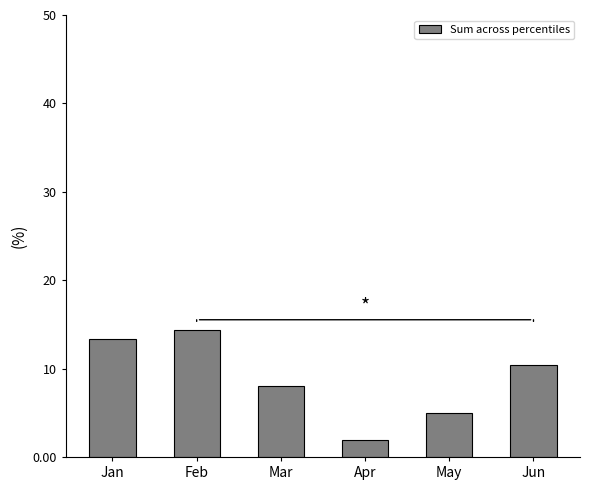

What is the greatest value displayed?

14.4